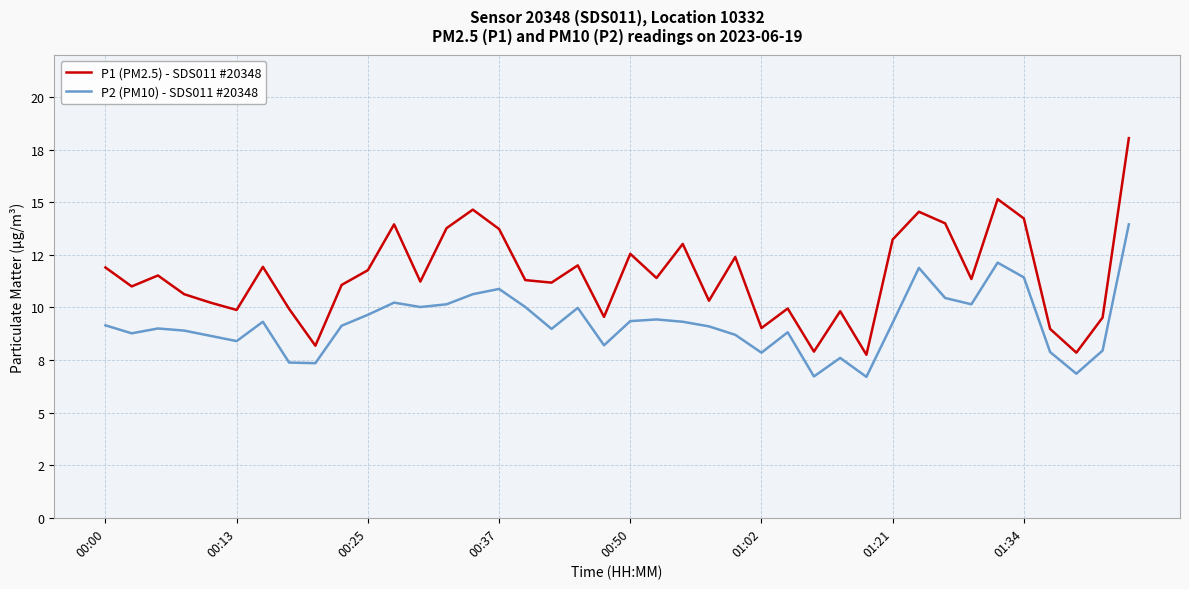

Does the chart have visible grid lines?

Yes